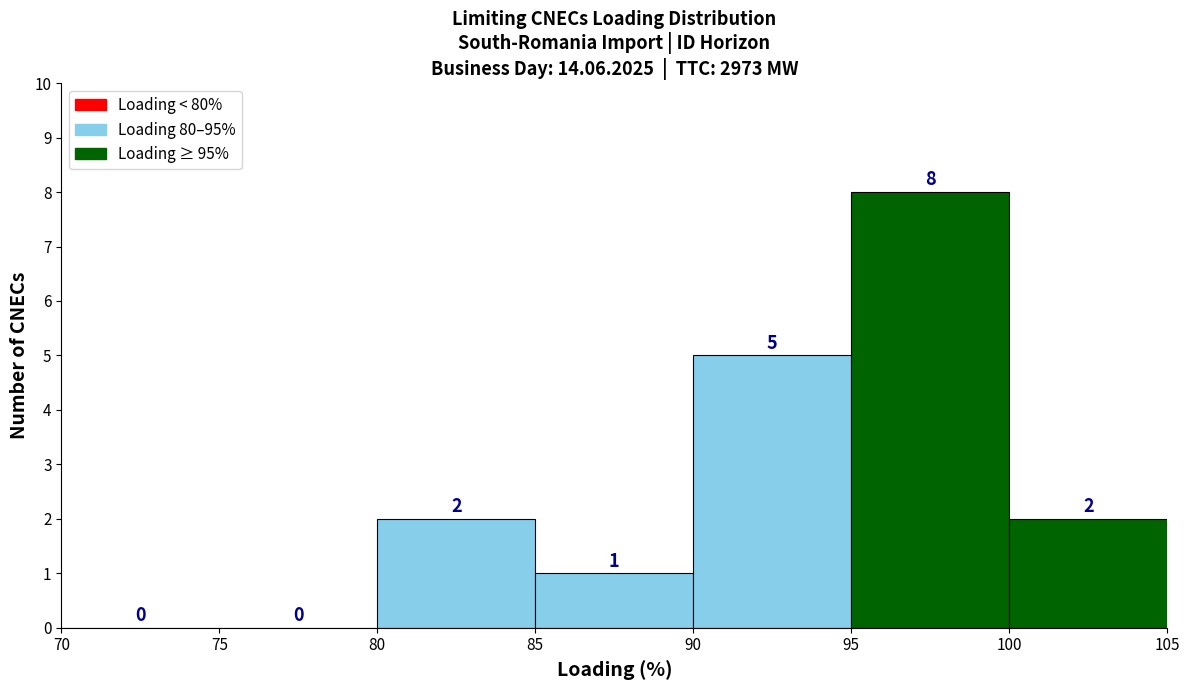

Reading left to right, transcribe this chart: for each bar, give the range it covers on the x-axis and its height.

70 to 75: 0
75 to 80: 0
80 to 85: 2
85 to 90: 1
90 to 95: 5
95 to 100: 8
100 to 105: 2